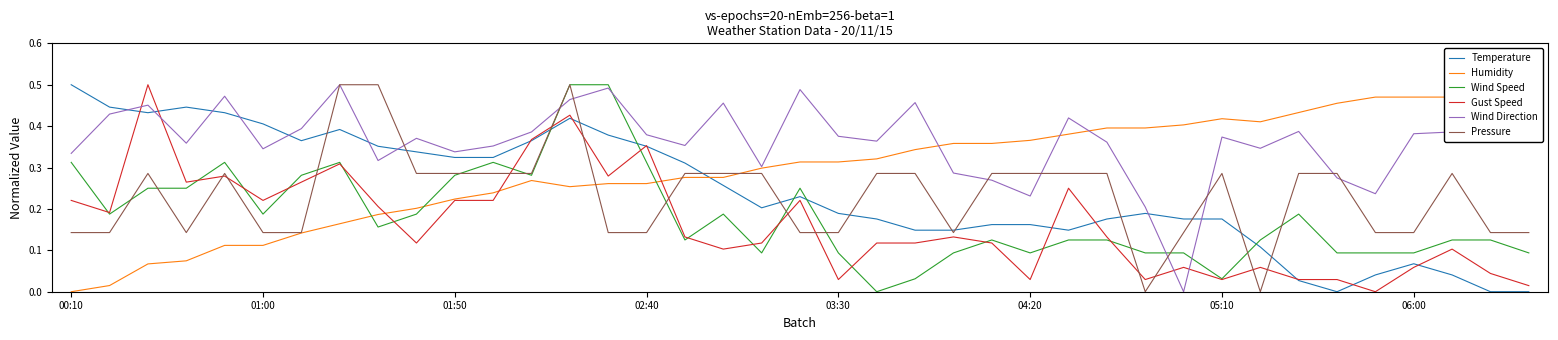

Does the chart display data point markers on the line(s)?

No